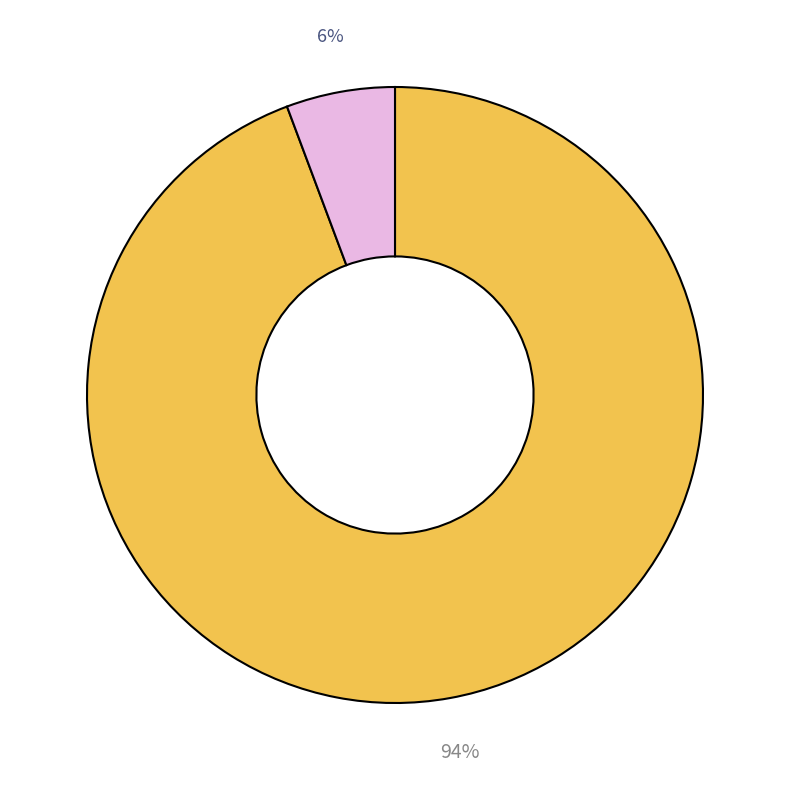

Is there a majority slice in this chart?

Yes